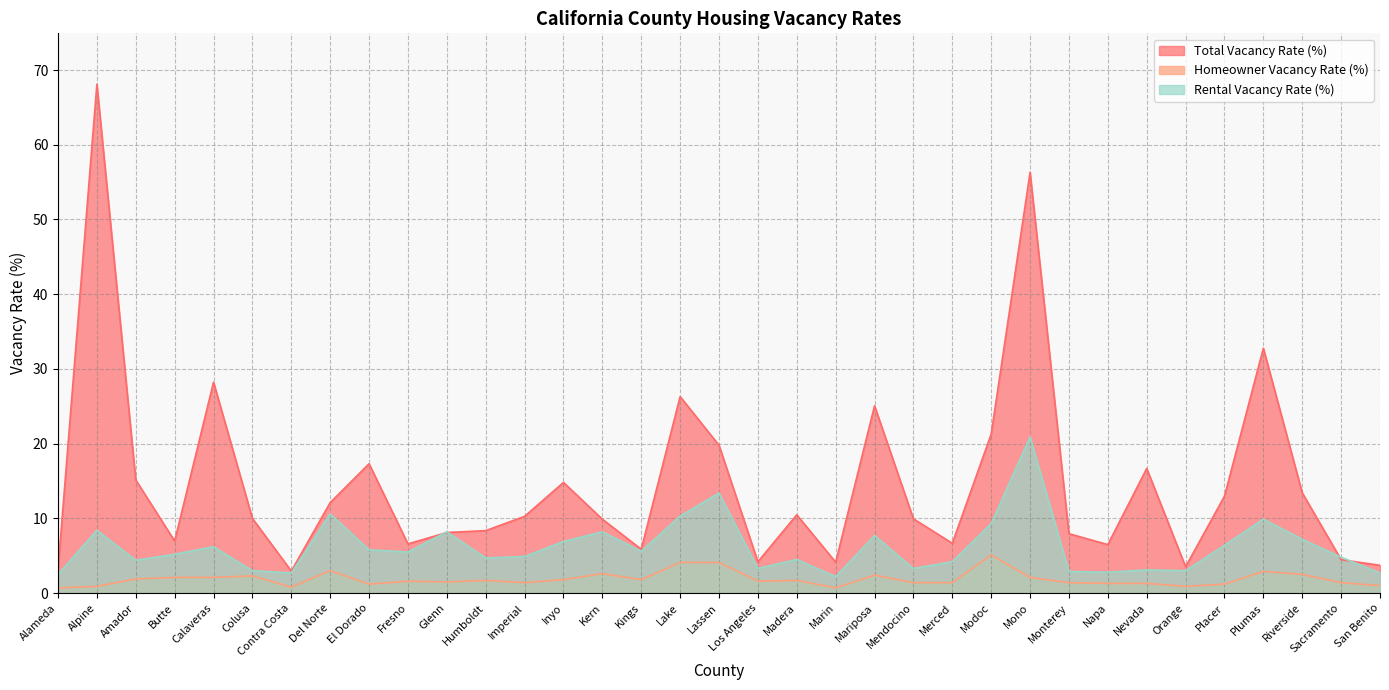

At which category is the sum across all series the highest?

Mono